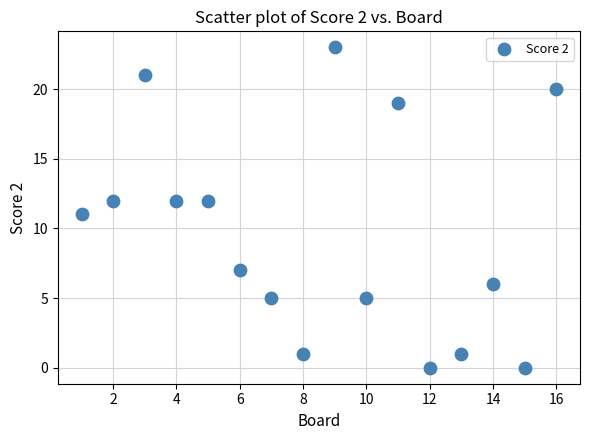

What is the range of Y values (max minus min)?

23